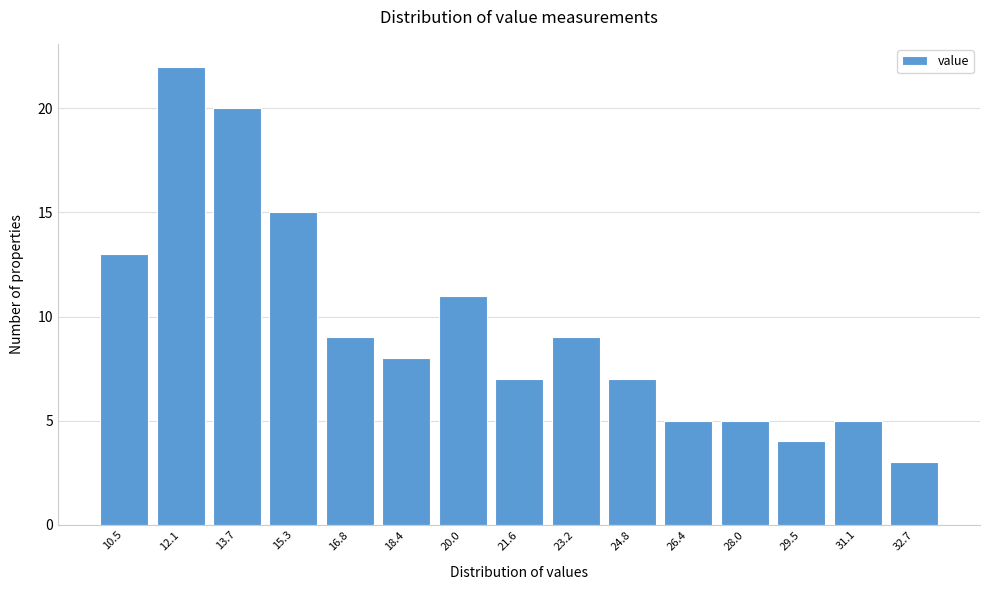

Reading right to left, transcribe all the data shown in this chart.

32.7=3	31.1=5	29.5=4	28.0=5	26.4=5	24.8=7	23.2=9	21.6=7	20.0=11	18.4=8	16.8=9	15.3=15	13.7=20	12.1=22	10.5=13